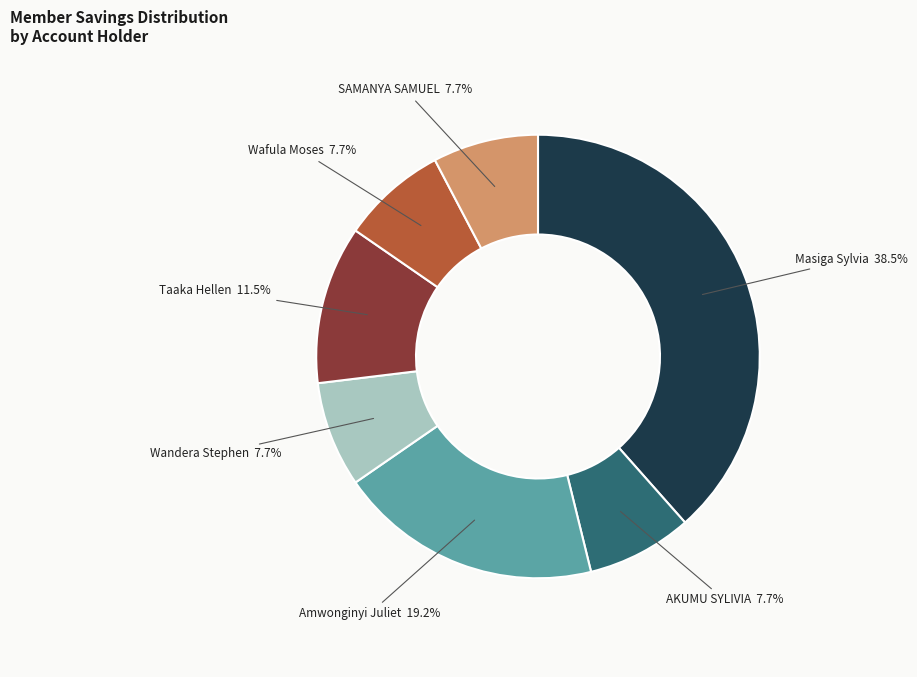

Does AKUMU SYLIVIA 7.7% account for over 50% of the chart?

No